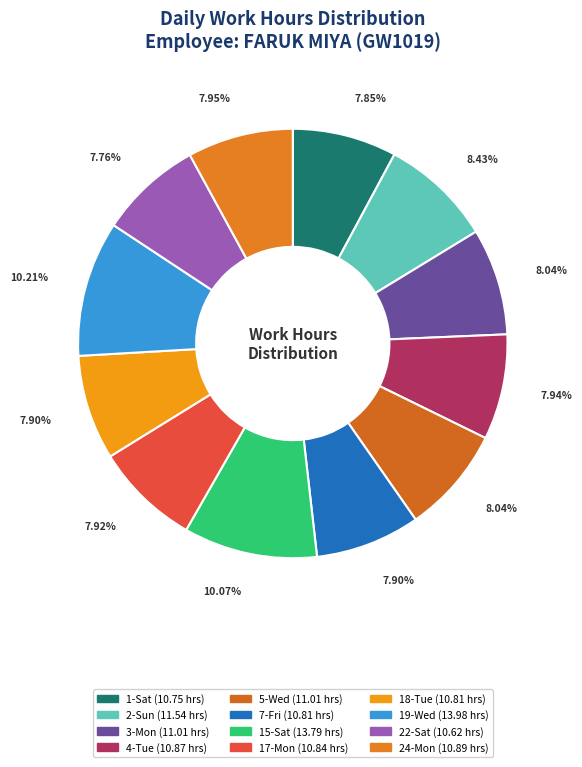

Which slice is the smallest?

22-Sat